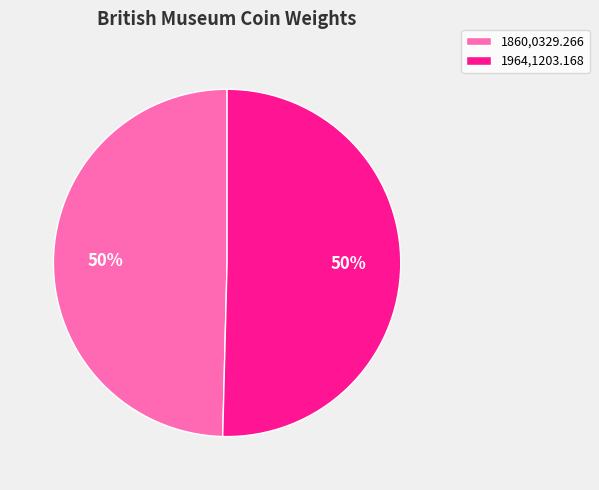

What is the ratio of the value at 1860,0329.266 to the value at 1964,1203.168?

1.0